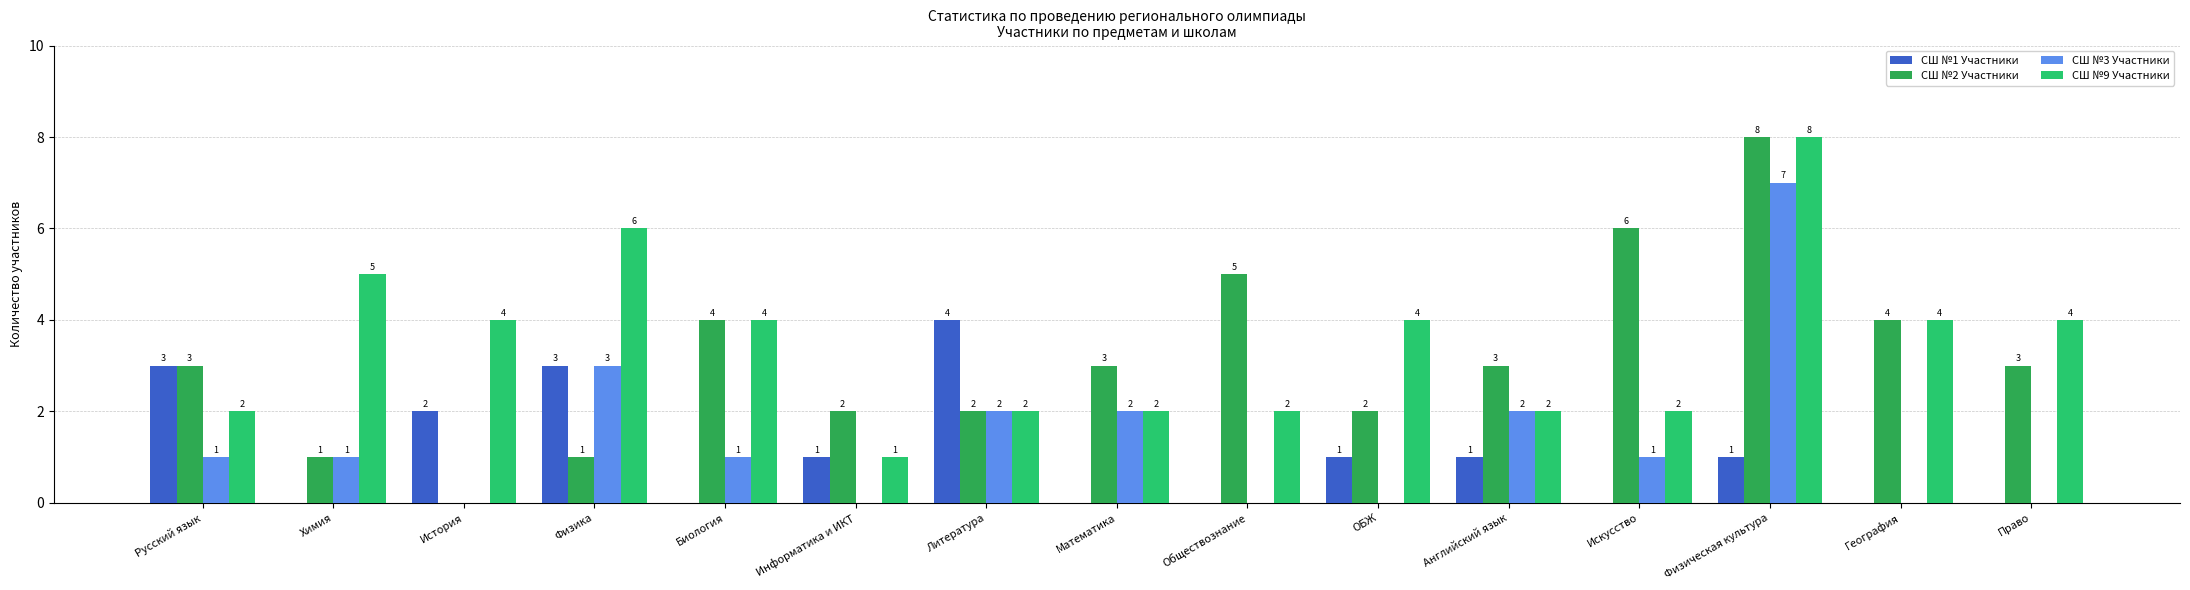

Count the number of categories in the chart.

15